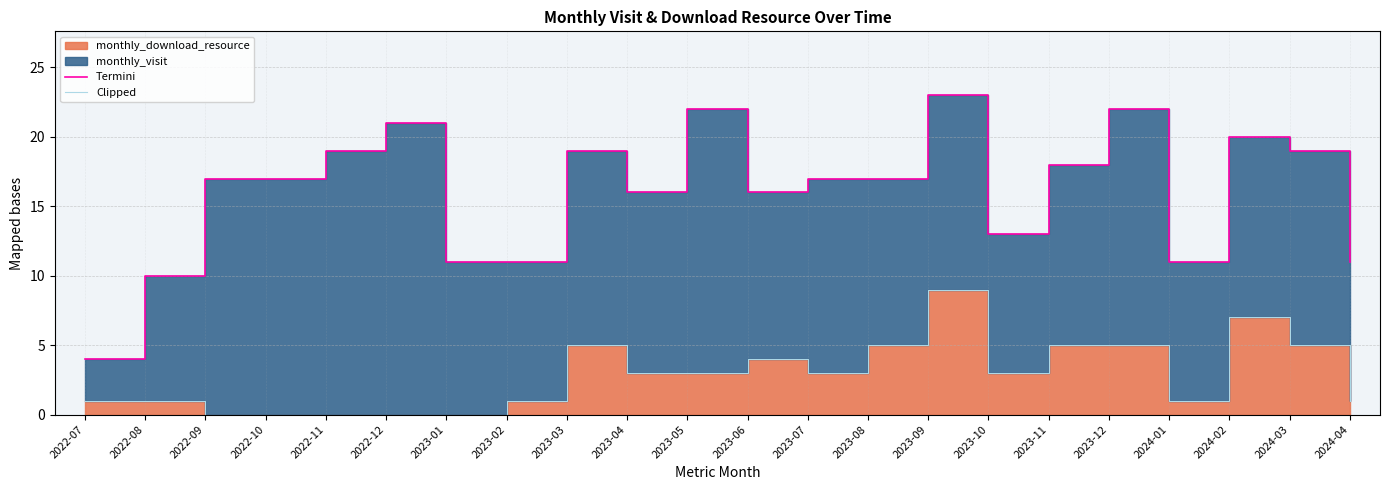

What is the difference between the highest and lowest values at 2023-05?

19